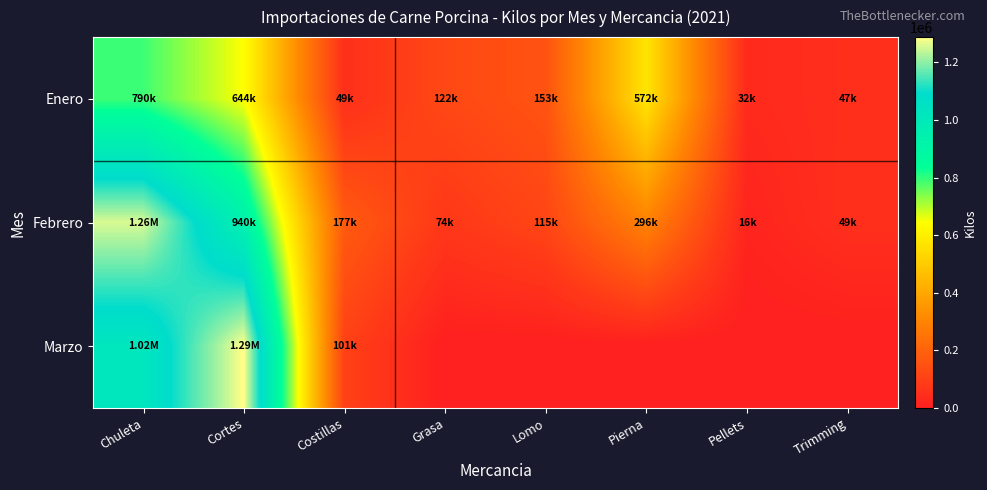

Which series changed the most between Chuleta and Trimming?

Febrero